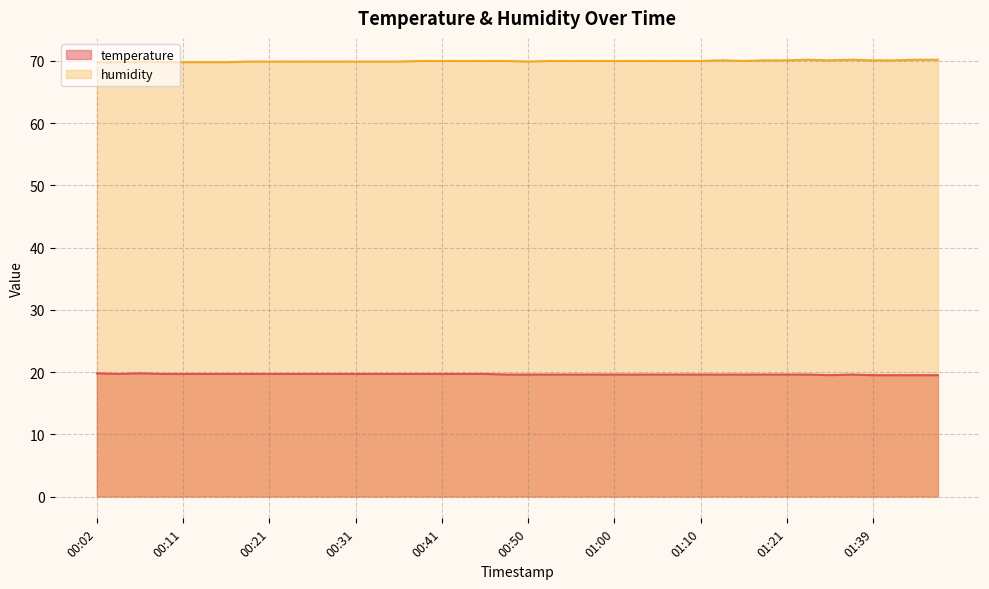

What is the total value across all series at 00:11?

89.5